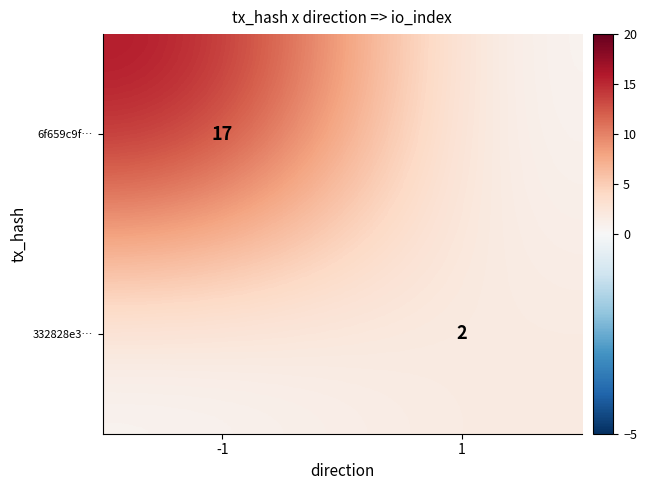

The 332828e3… series shows 2 at 1. True or false?

True